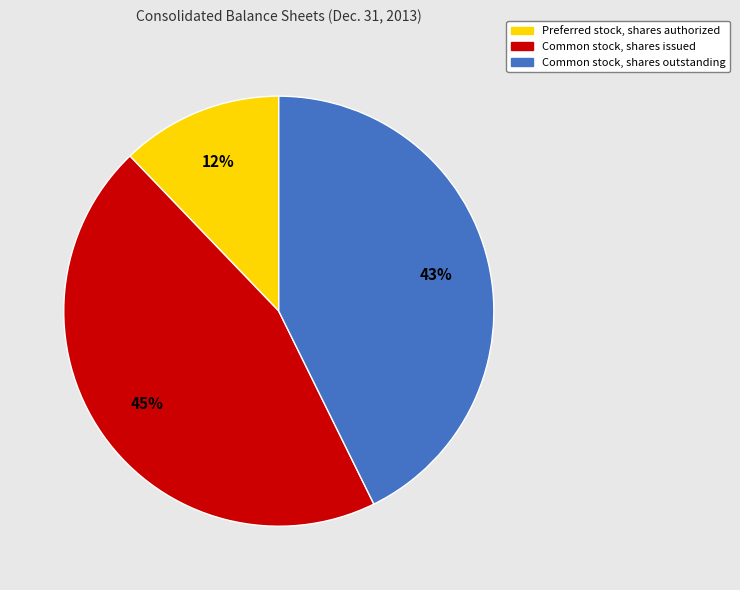

Which slice is the largest?

Common stock, shares issued